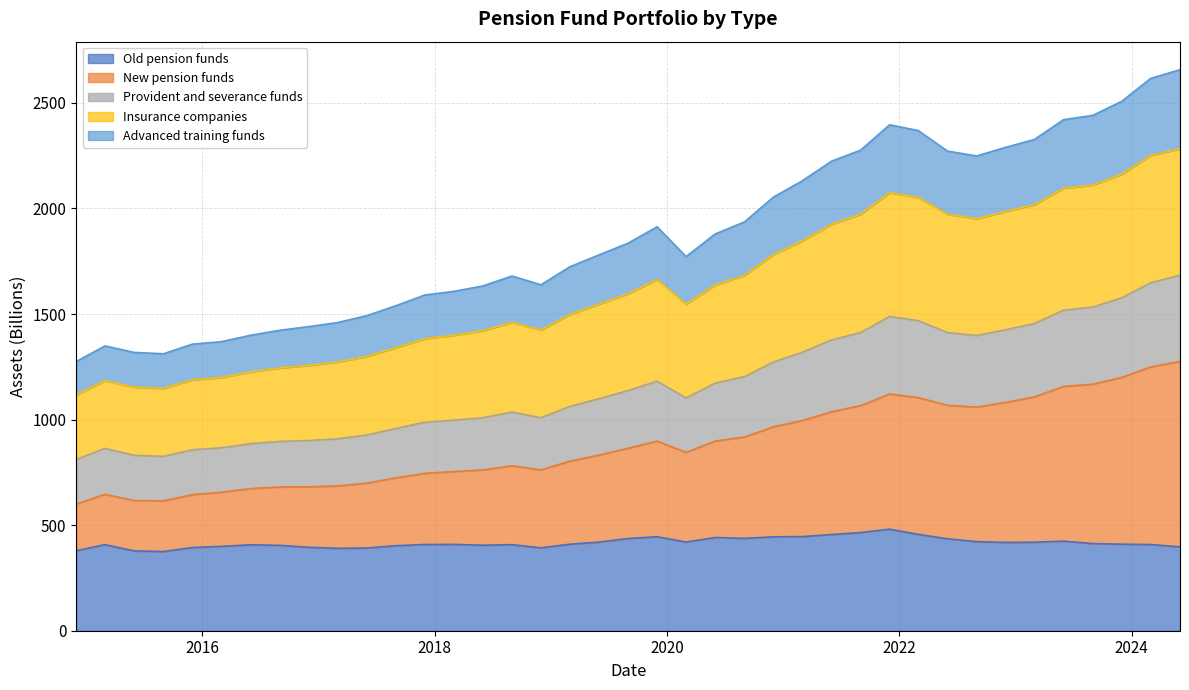

What is the lowest value of the Old pension funds series?

375.0